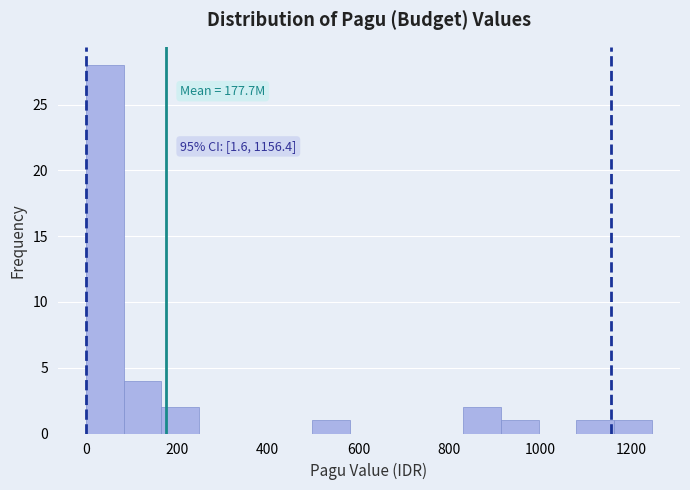

Which range on the x-axis has the tallest bar?

0 to 80